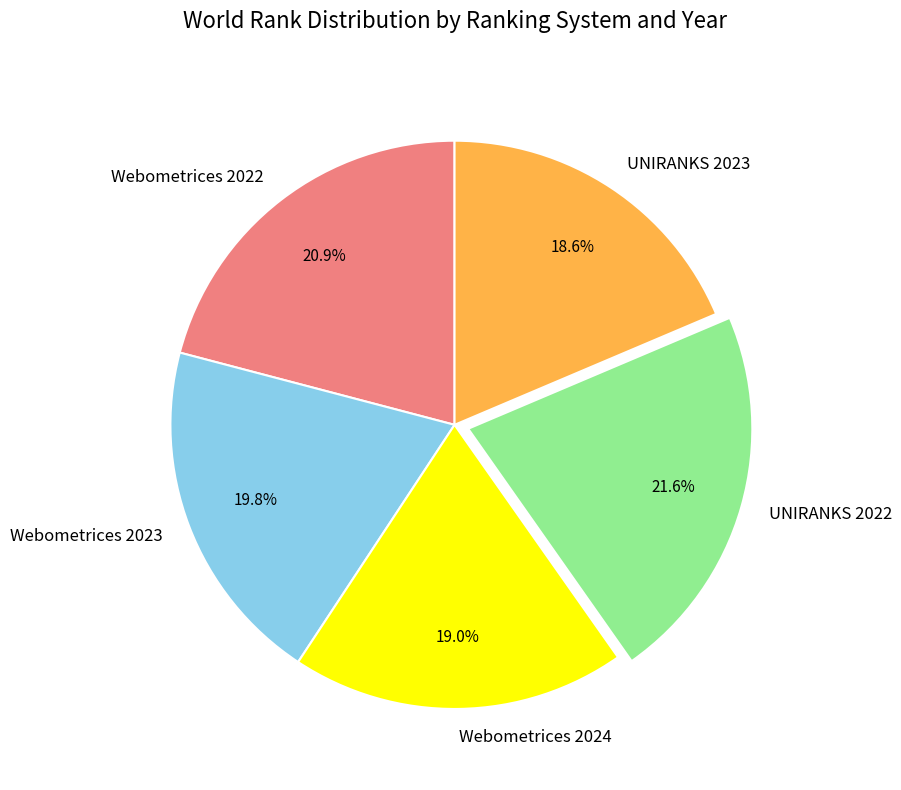

Which slice is the largest?

UNIRANKS 2022